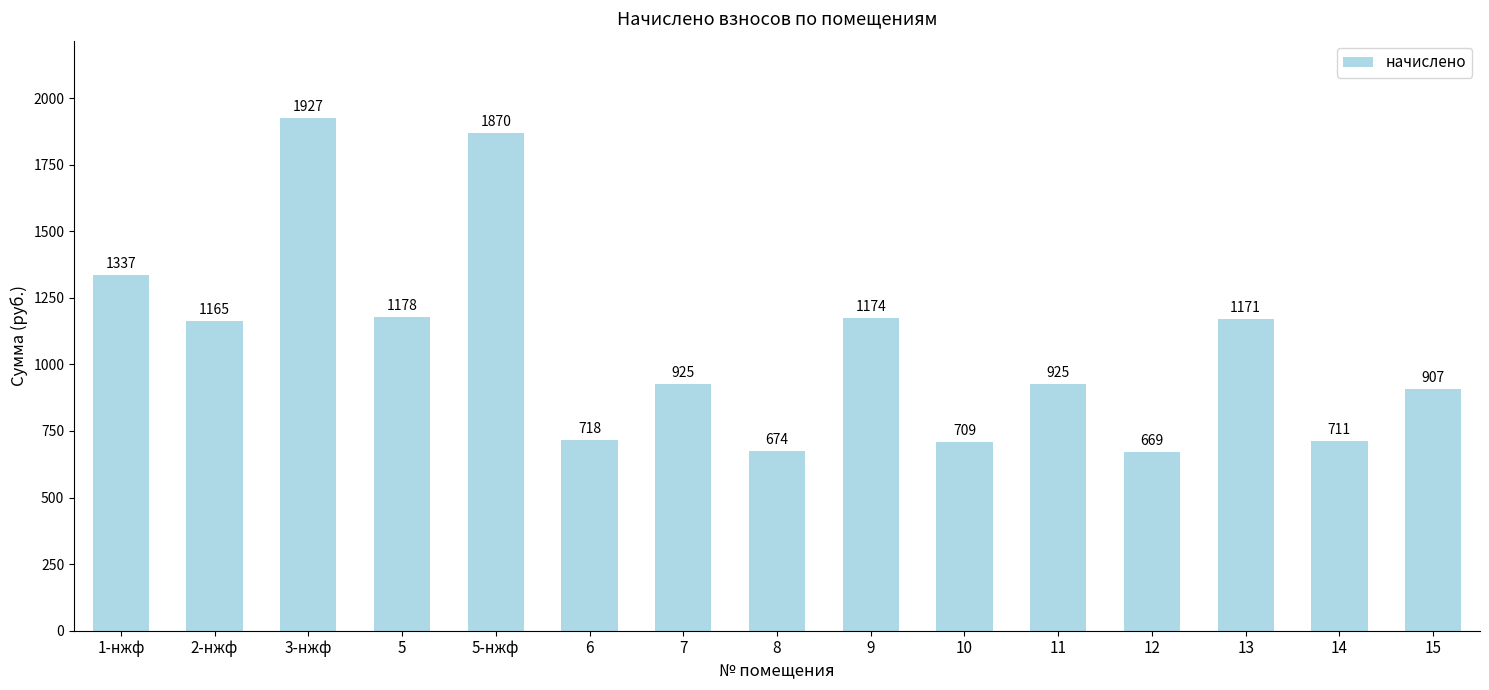

What is the label of the 4th bar from the left?

5